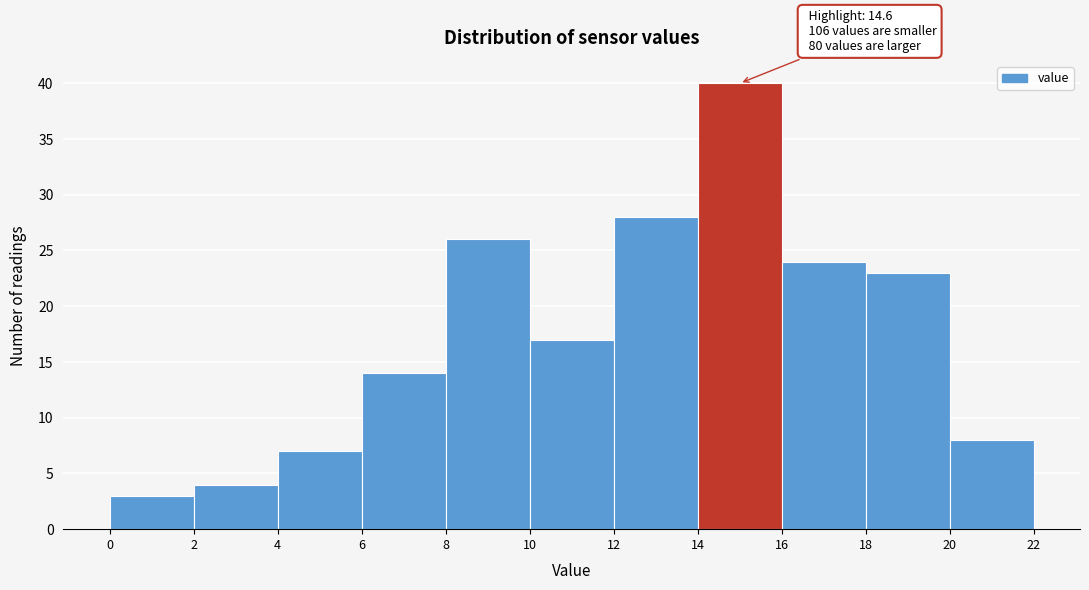

Over which range of the x-axis is the bar tallest?

14 to 16